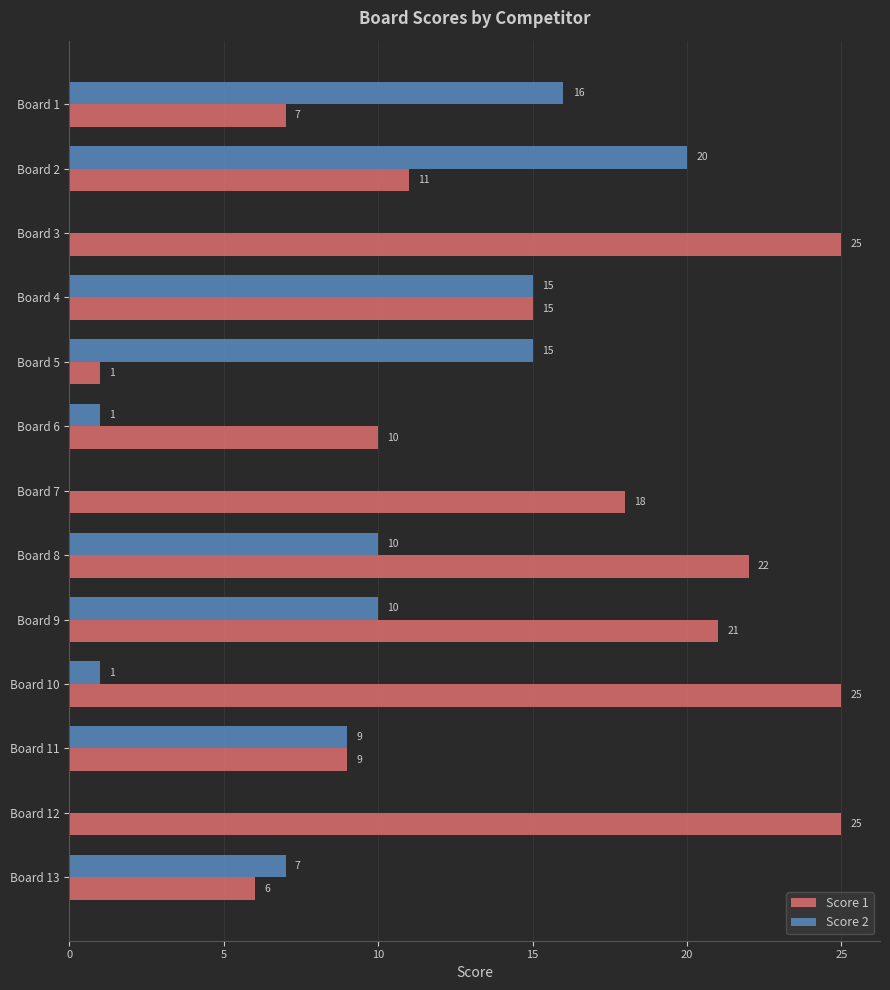

What is the maximum value for Score 1?

25